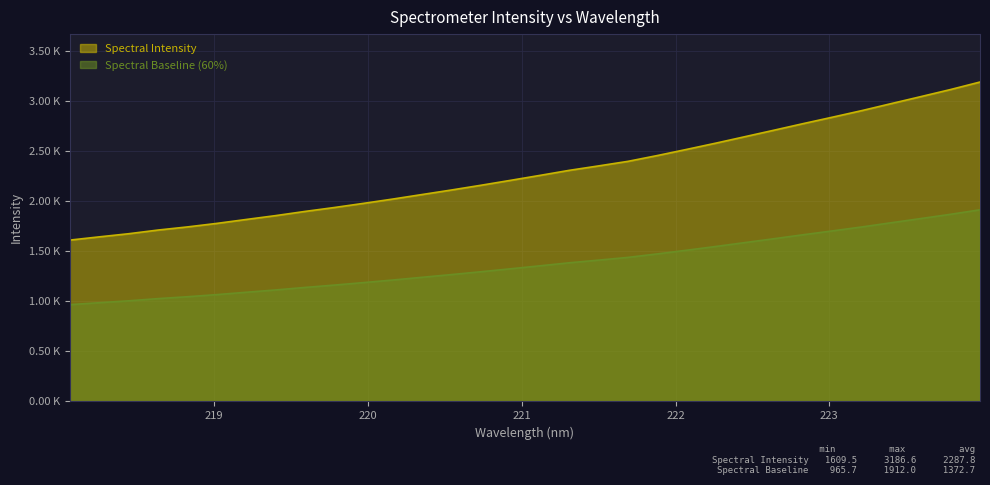

What is the value of the 5th point from the left?

1740.9